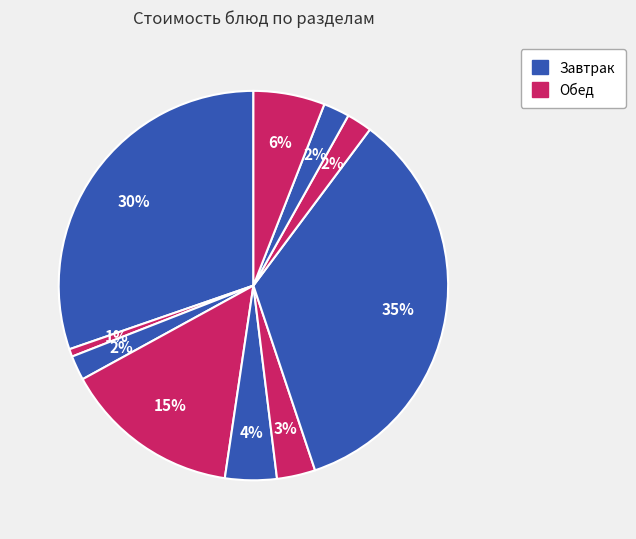

How many segments does this pie chart have?

10